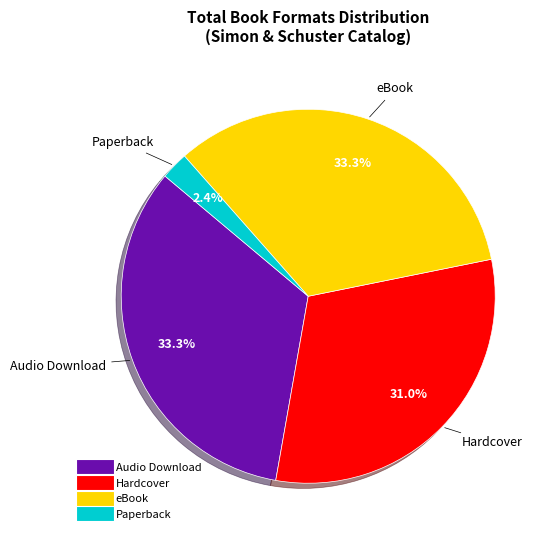

The eBook slice represents 41% of the pie. True or false?

False